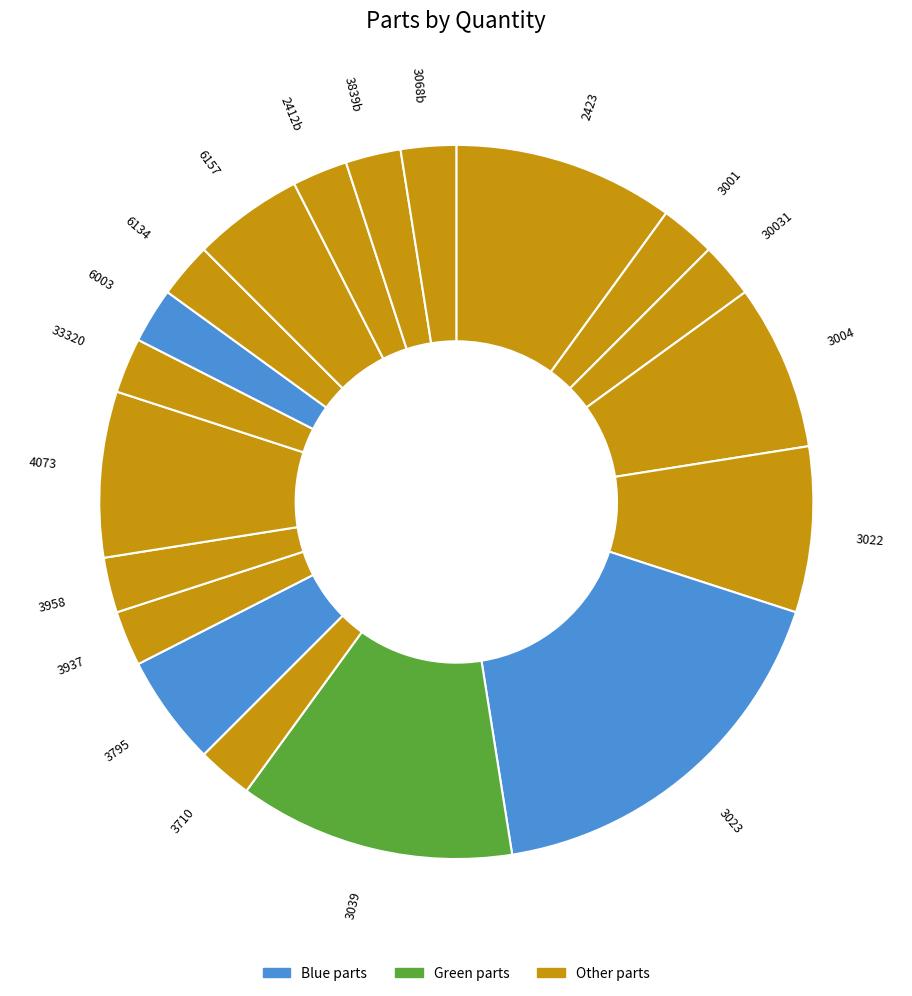

Combined, do 3710 and 6003 account for over 50%?

No